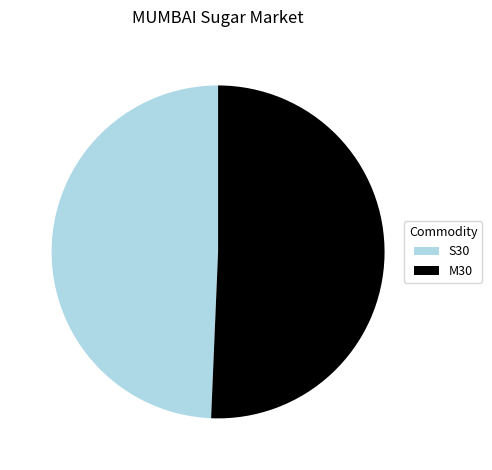

Which slice is the largest?

M30